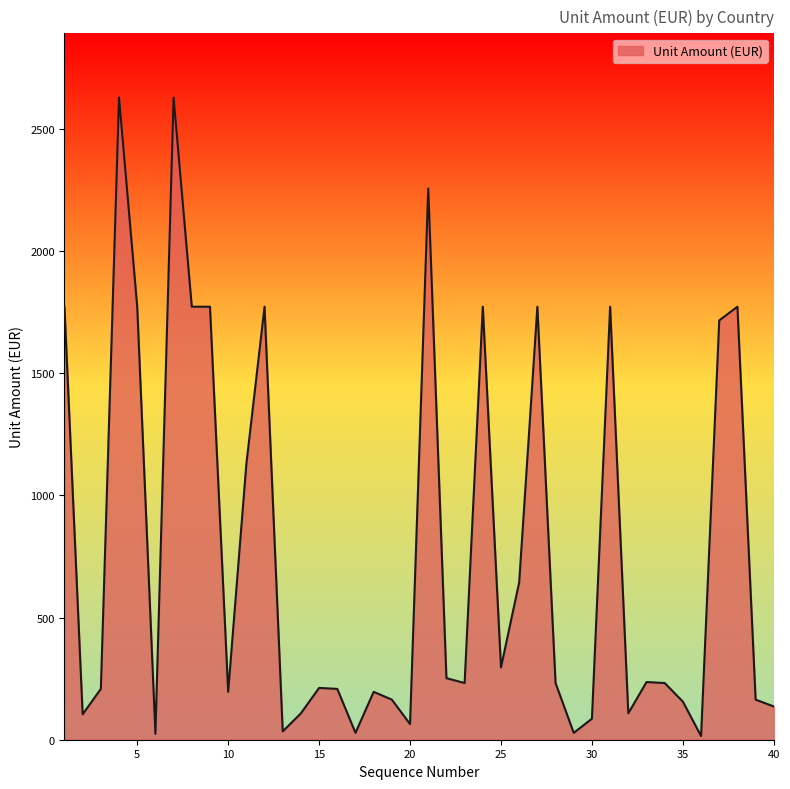

What is the difference between the maximum and minimum values?

2613